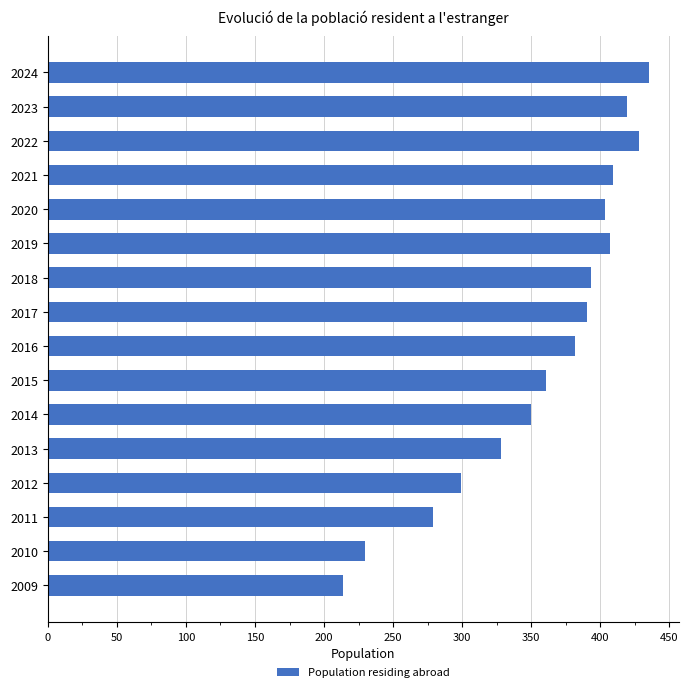

What is the ratio of the value at 2022 to the value at 2010?

1.9